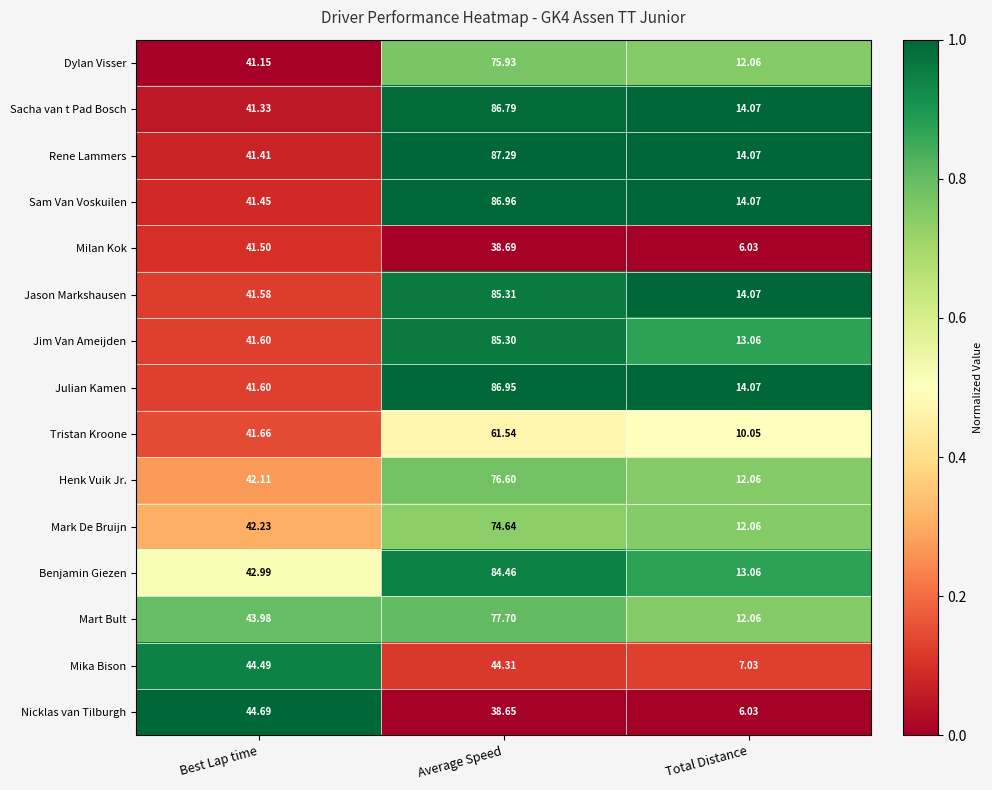

At which category is the sum across all series the highest?

Average Speed